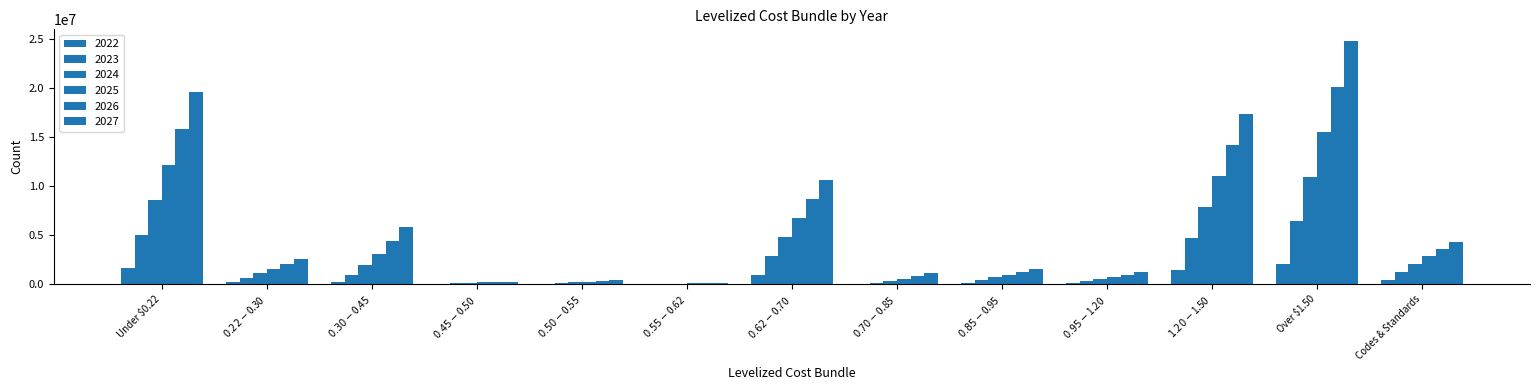

How many distinct data groups are displayed?

6